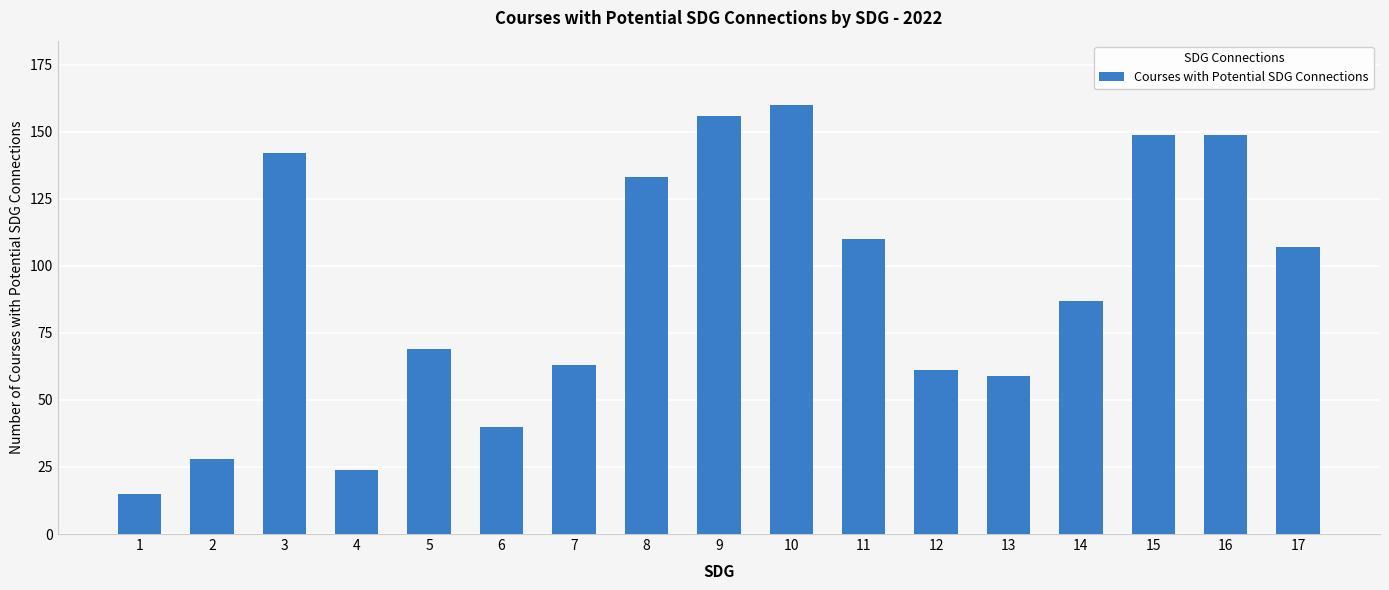

Where is the data nearest to the value 87?

14